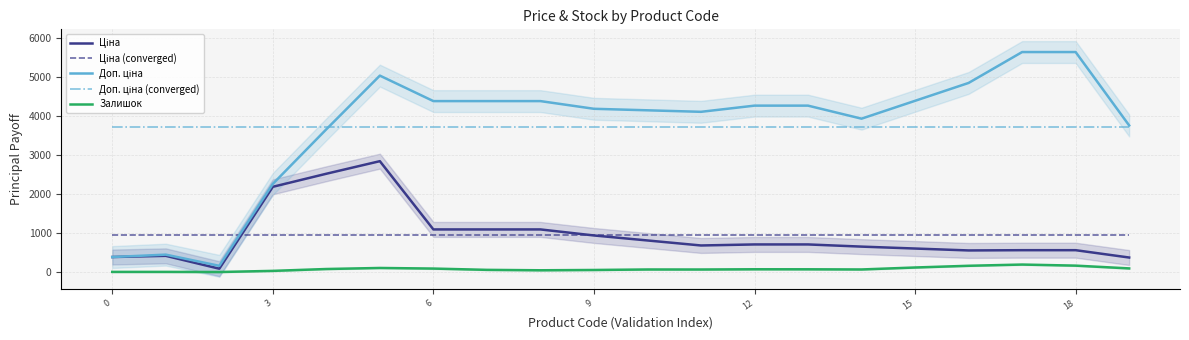

What are all the series names shown in the legend?

Ціна, Ціна (converged), Доп. ціна, Доп. ціна (converged), Залишок